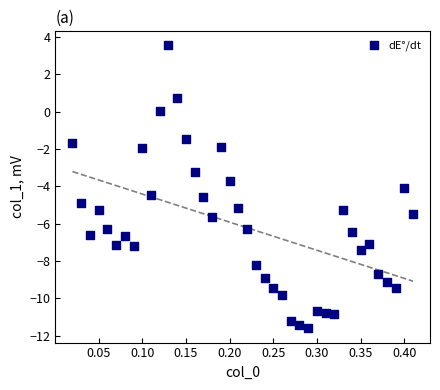

What is the range of Y values (max minus min)?

15.2